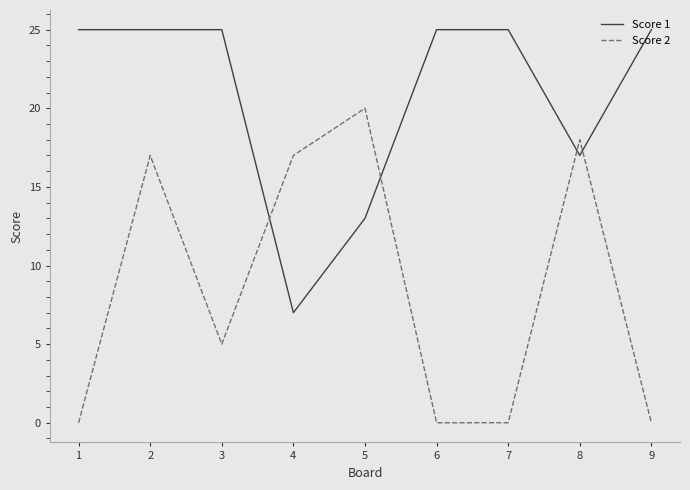

How many lines are shown in the chart?

2